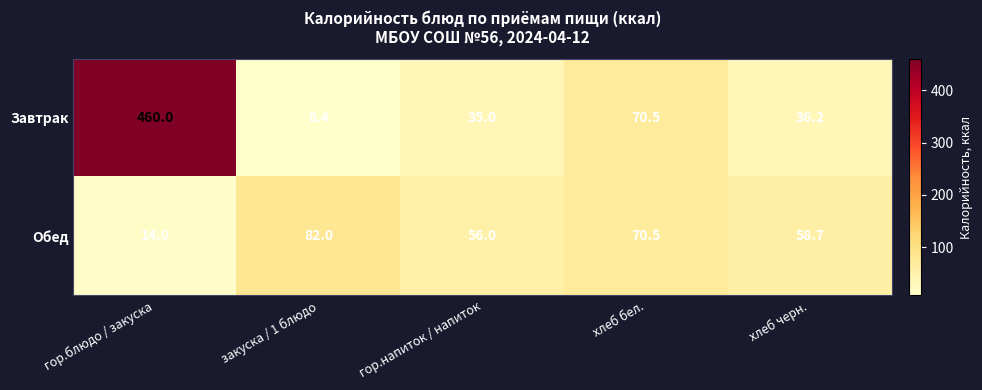

How many data points does each series have?

5